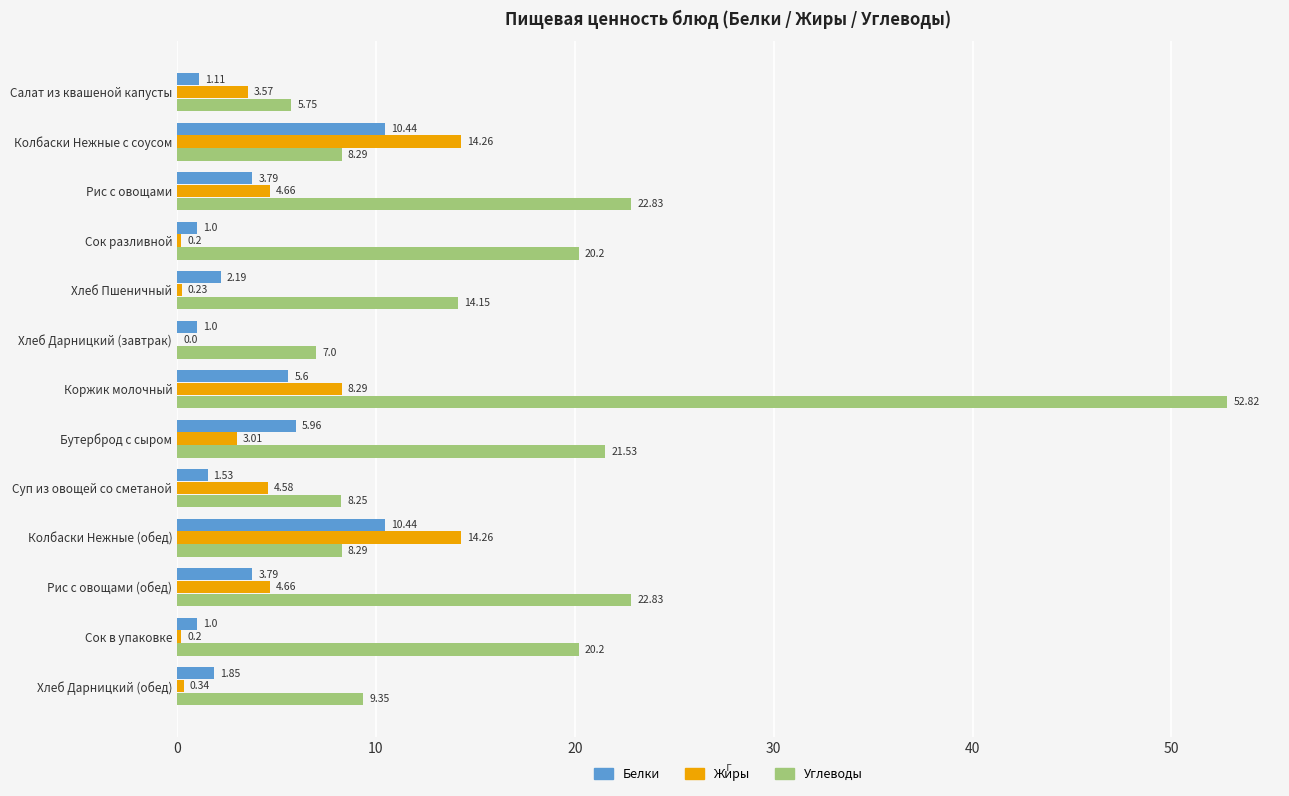

At which category is the sum across all series the highest?

Коржик молочный